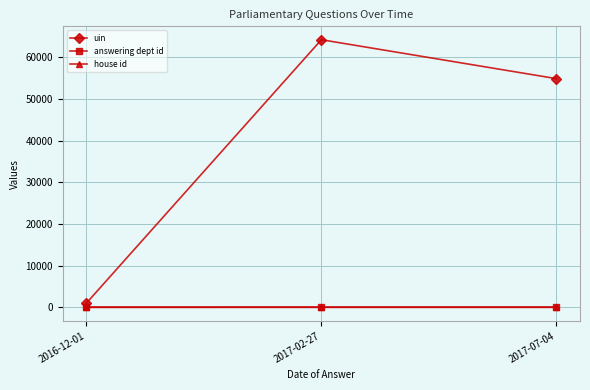

Where is uin nearest to the value 32615?

2017-07-04